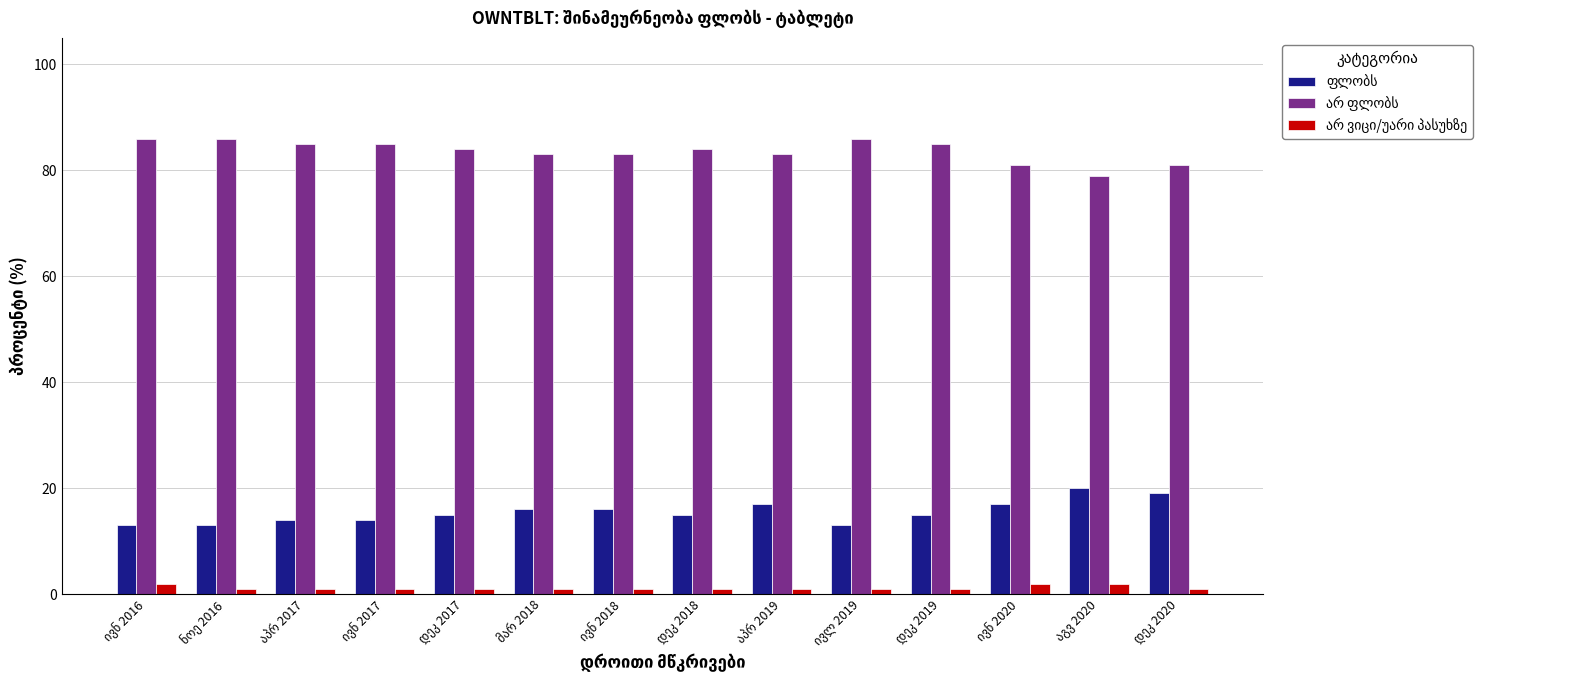

At how many categories does at least one series exceed 70?

14